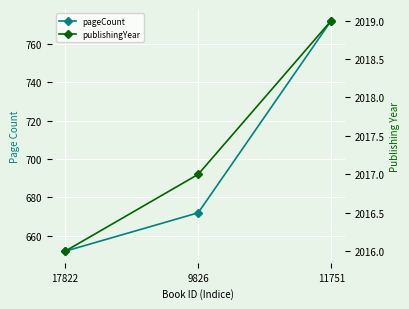

What is the label of the 2nd point from the left?

9826